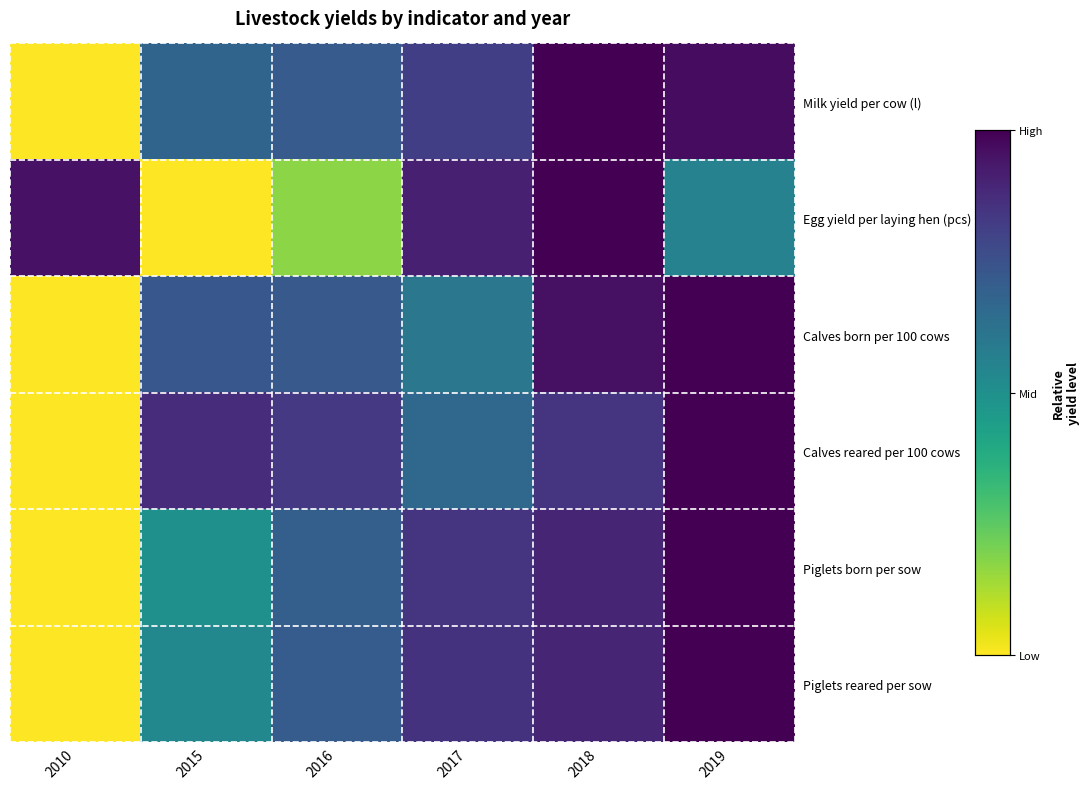

Between 2017 and 2010, which is larger?

2017